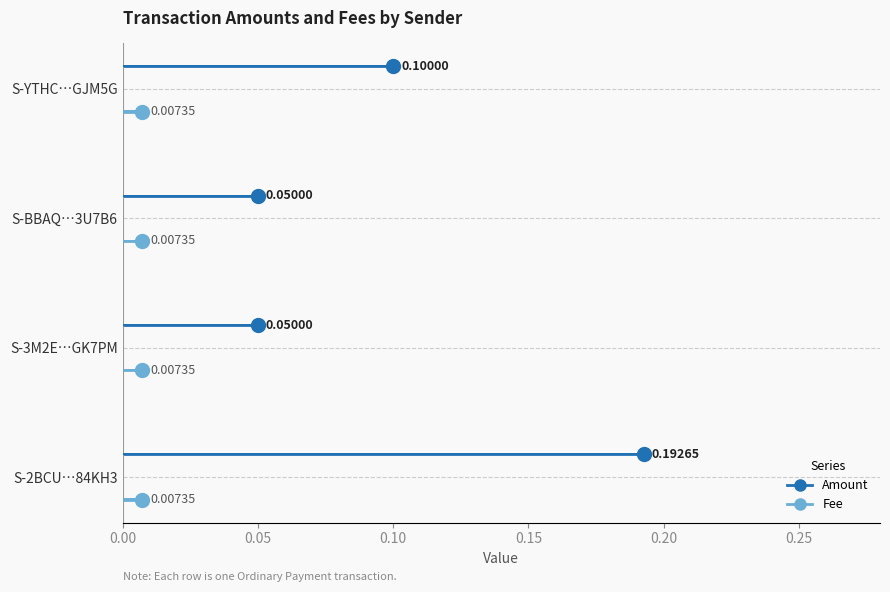

Count the number of categories in the chart.

4